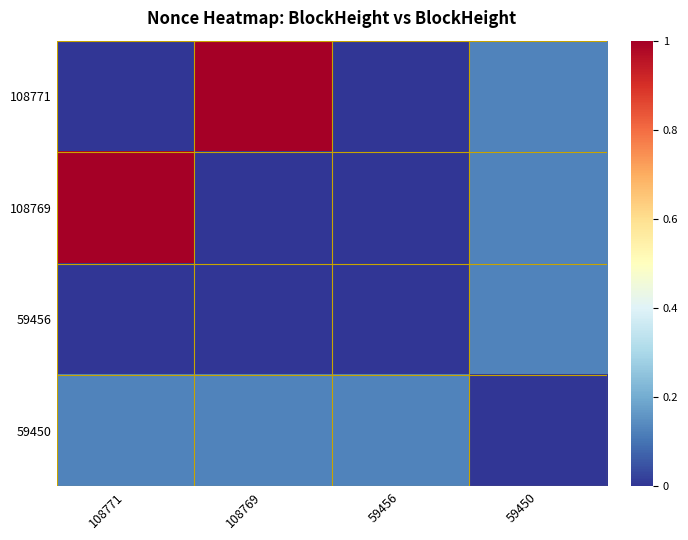

What is the total value across all series at 108771?

1.1